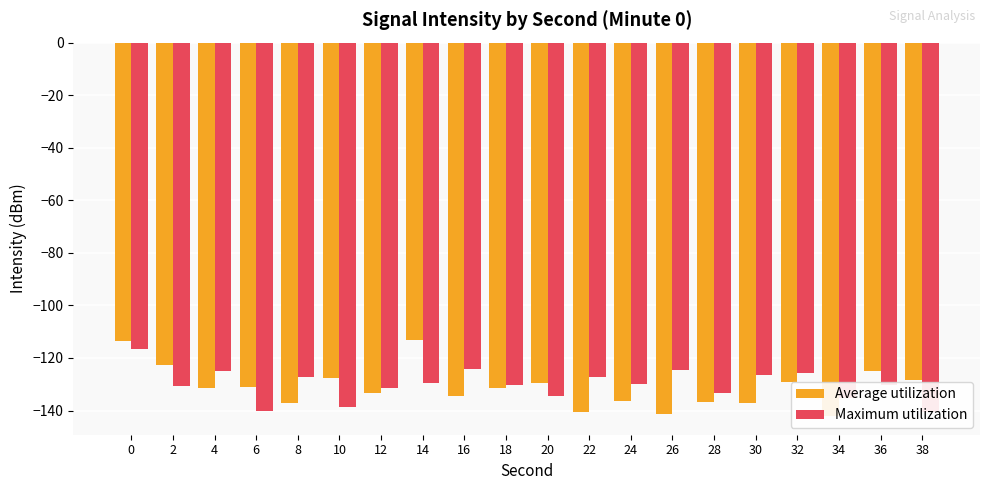

What is the minimum value shown in the chart?

-142.1